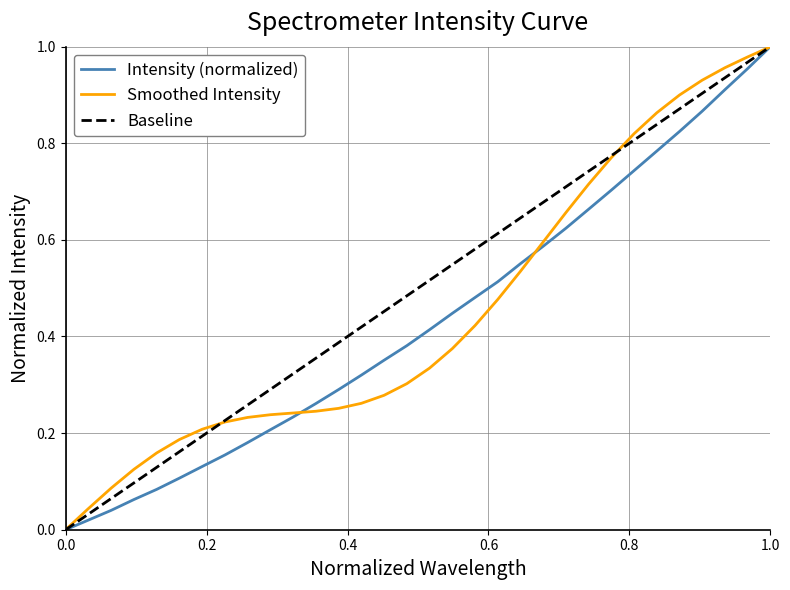

Reading left to right, what are all the values shown in this chart?

0.0	0.0	0.0	0.1	0.1	0.1	0.1	0.2	0.2	0.2	0.2	0.3	0.3	0.3	0.4	0.4	0.4	0.4	0.5	0.5	0.6	0.6	0.6	0.7	0.7	0.7	0.8	0.8	0.9	0.9	1.0	1.0